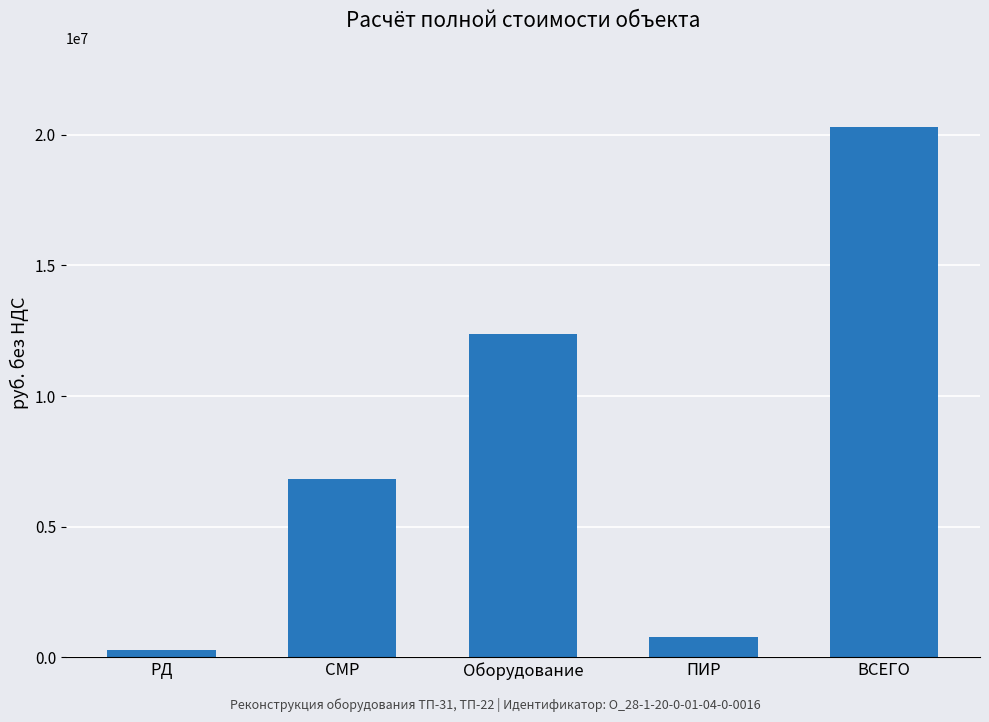

What is the average value?

8112169.8